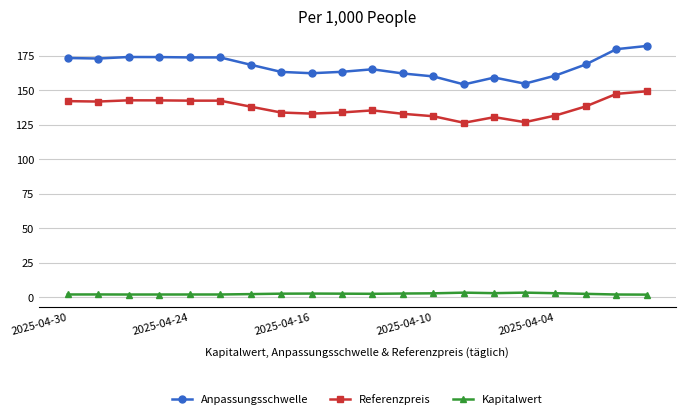

How many lines are shown in the chart?

3